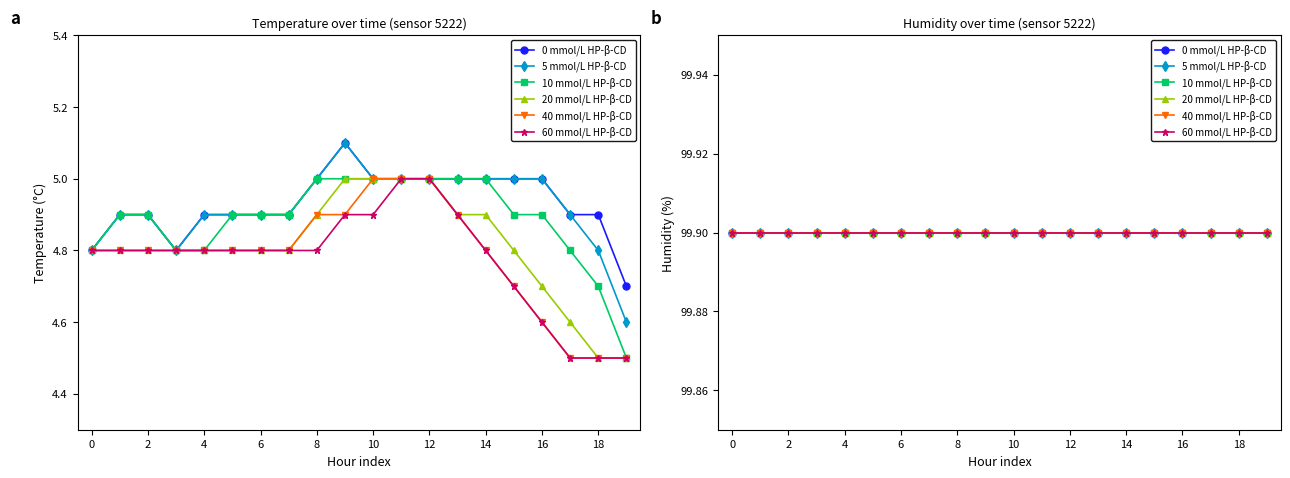

What is the sum of all humidity 00:00-00:59 values?

1998.0